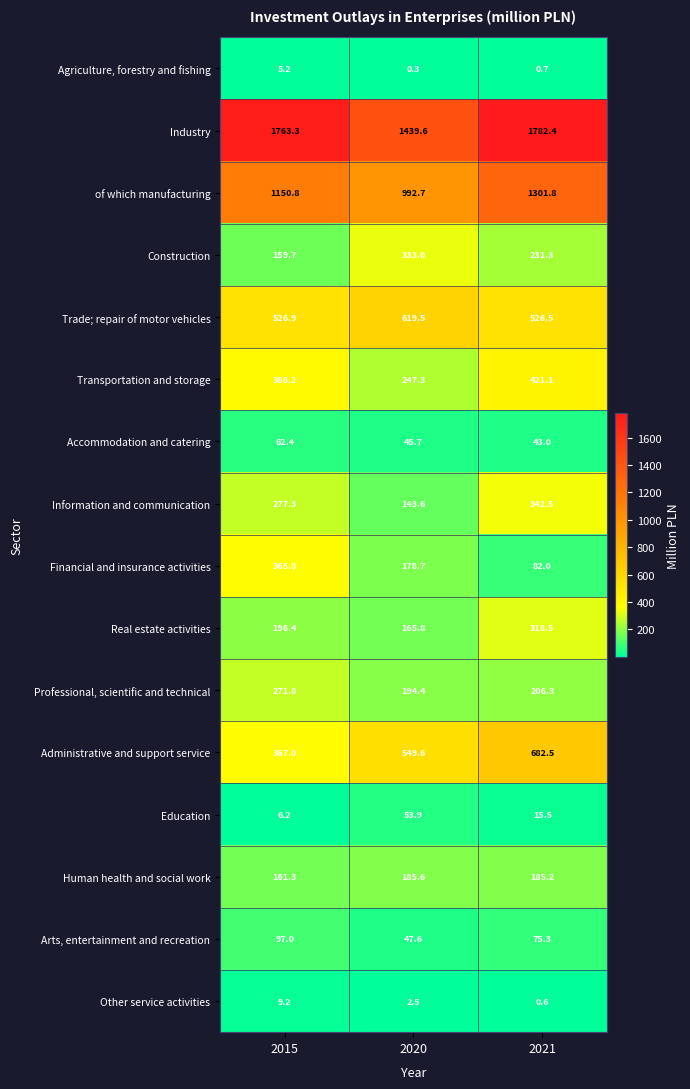

Where does the Arts, entertainment and recreation series first go above 75?

2015